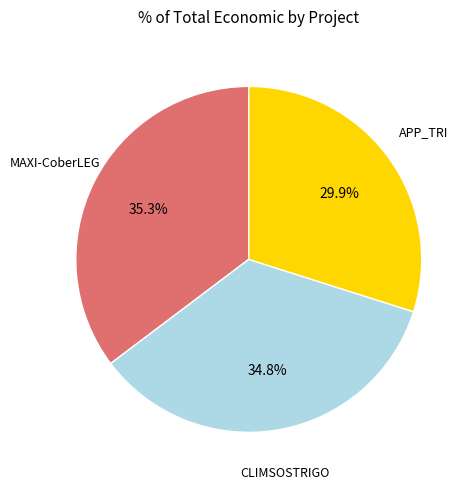

To the nearest percent, what is the difference between the largest and smallest slice percentages?

5%